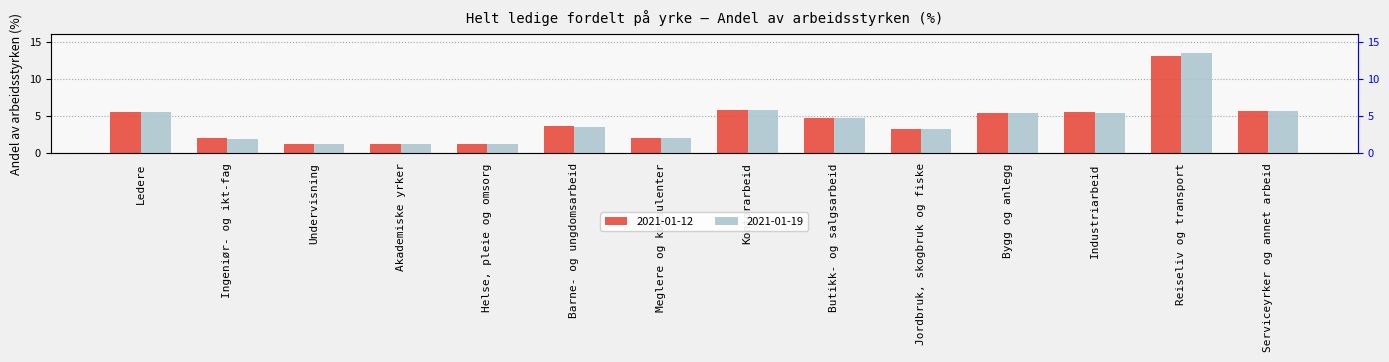

What is the sum of the 2021-01-19 values at Ledere and Helse, pleie og omsorg?

6.8